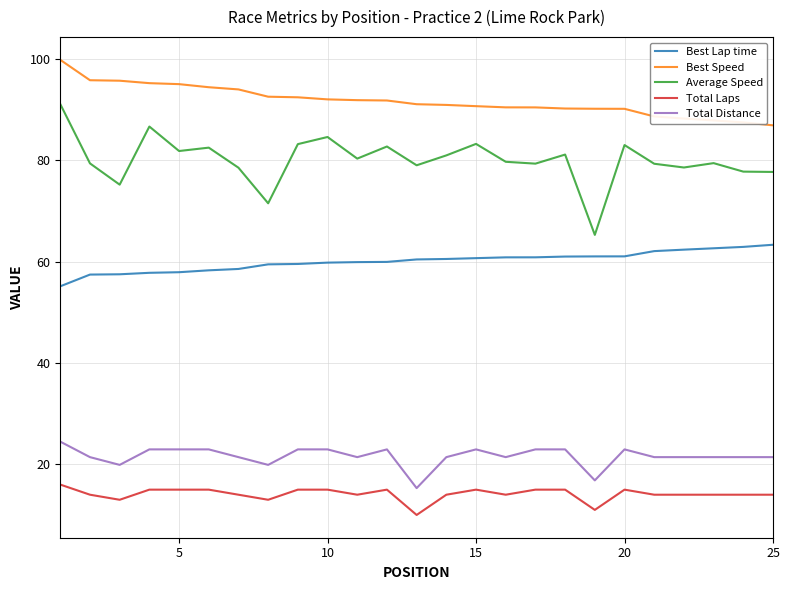

What is the maximum value for Best Lap time?

63.4